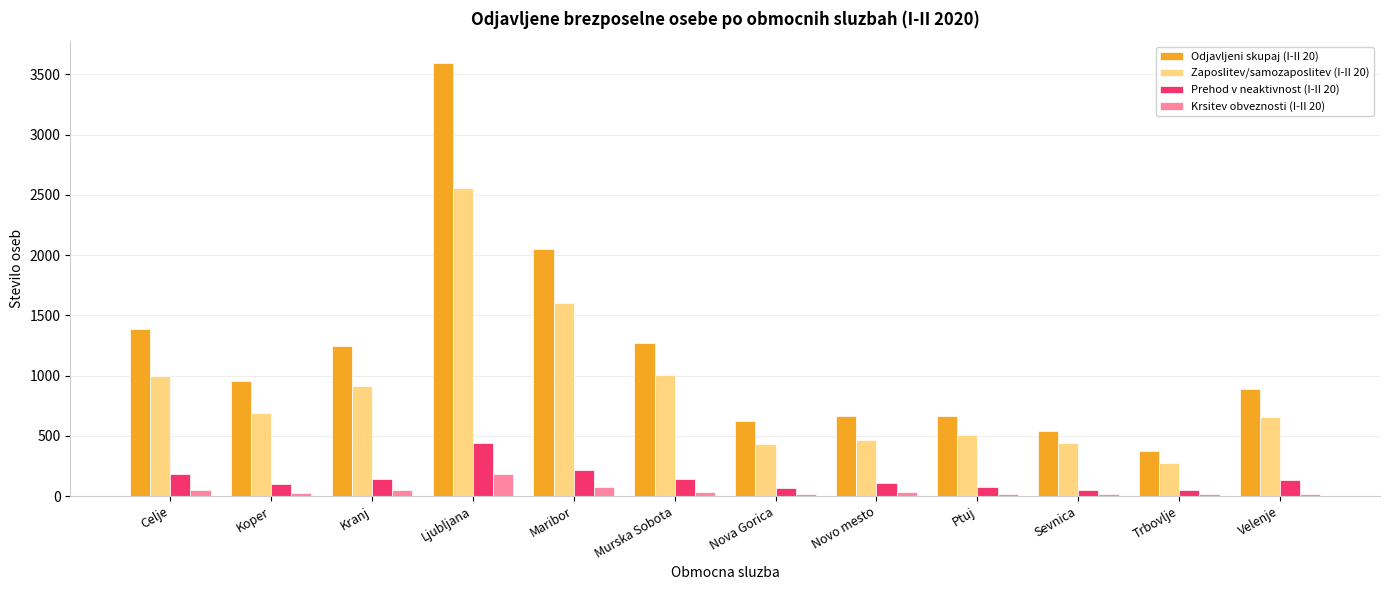

The Zaposlitev/samozaposlitev (I-II 20) series shows 155 at Velenje. True or false?

False